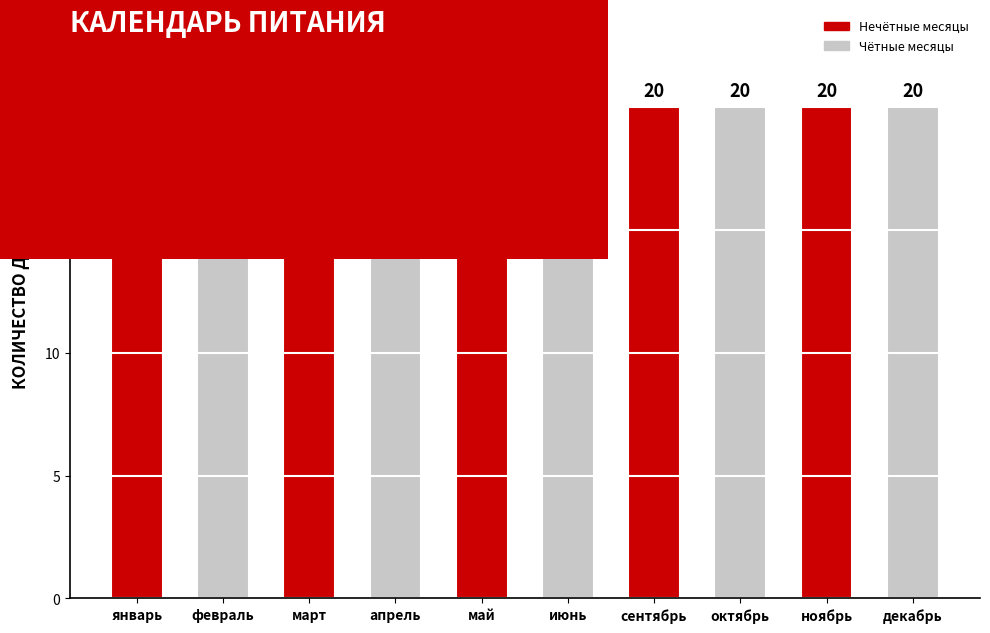

Count the number of categories in the chart.

10